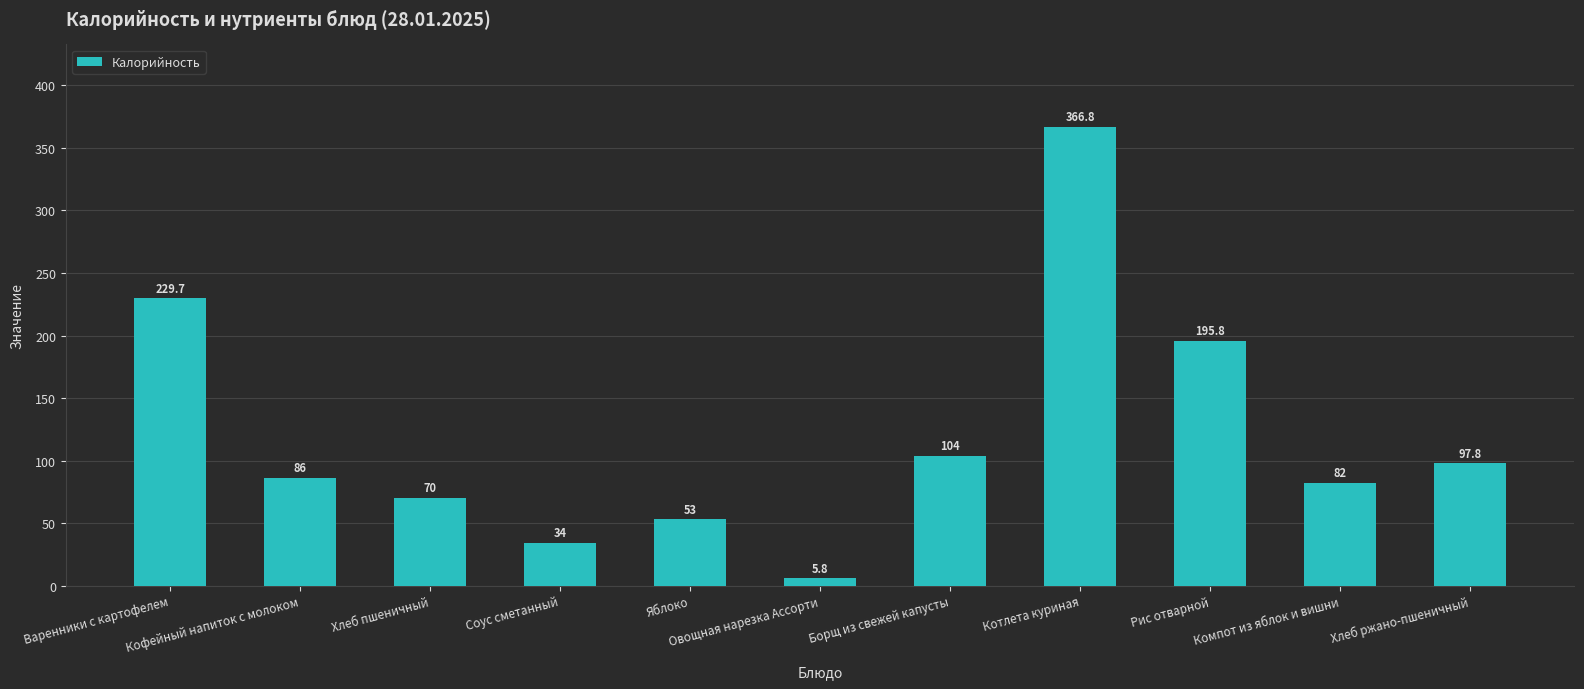

Which has a higher value, Кофейный напиток с молоком or Хлеб ржано-пшеничный?

Хлеб ржано-пшеничный